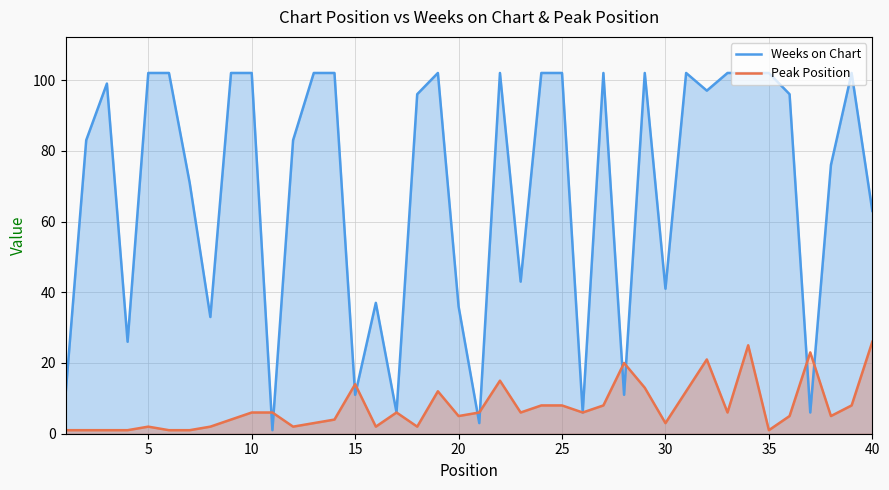

How many values in the Peak Position series exceed 6?

14